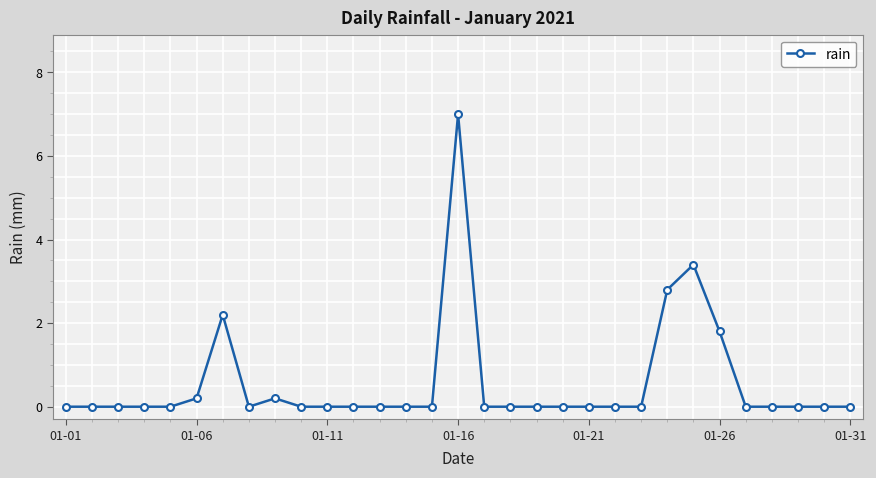

What is the difference between the second highest and second lowest values?

3.4